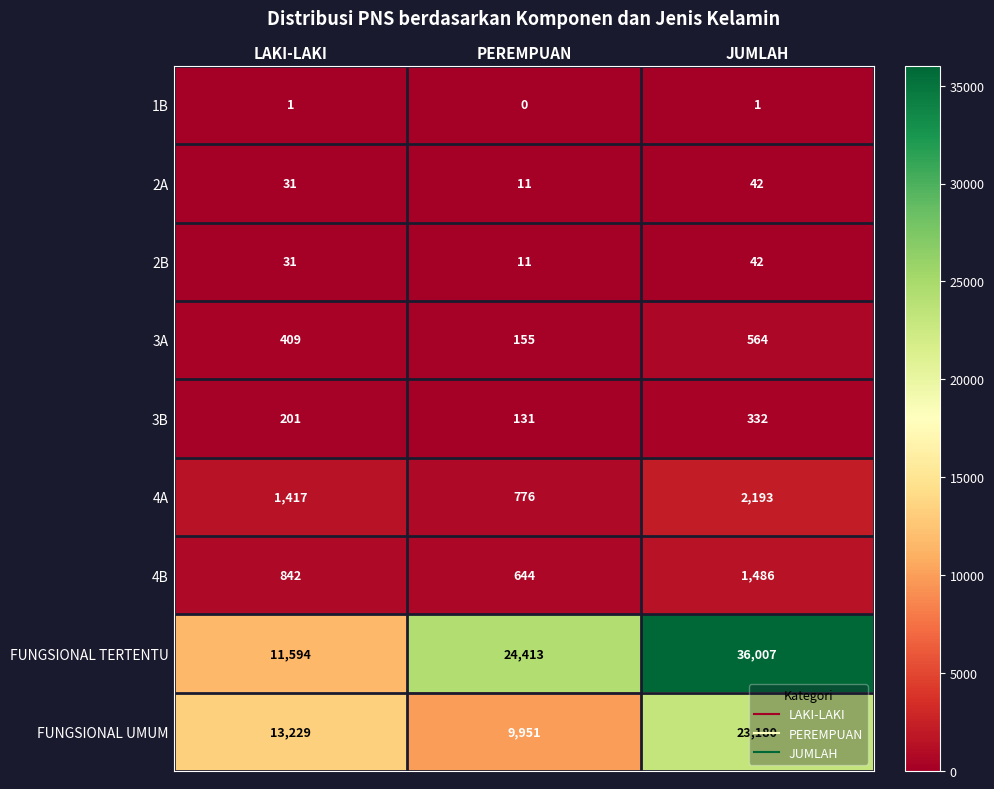

List the labels in order of 3A value, largest first.

JUMLAH, LAKI-LAKI, PEREMPUAN